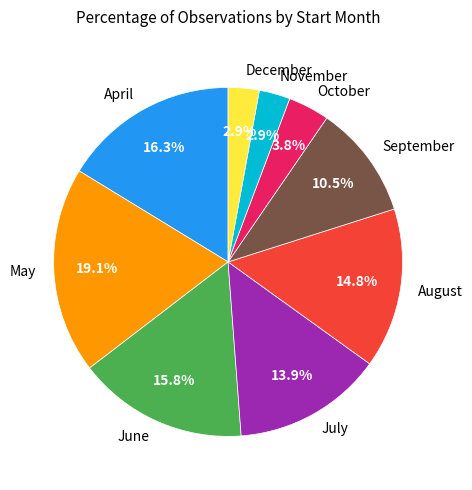

Between April and December, which is larger?

April